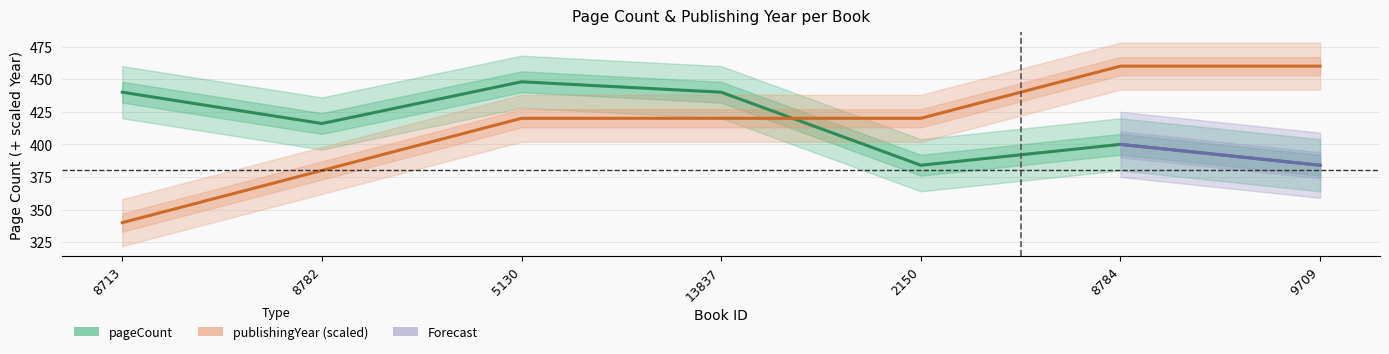

True or false: pageCount has a value of 214 at 8782.

False